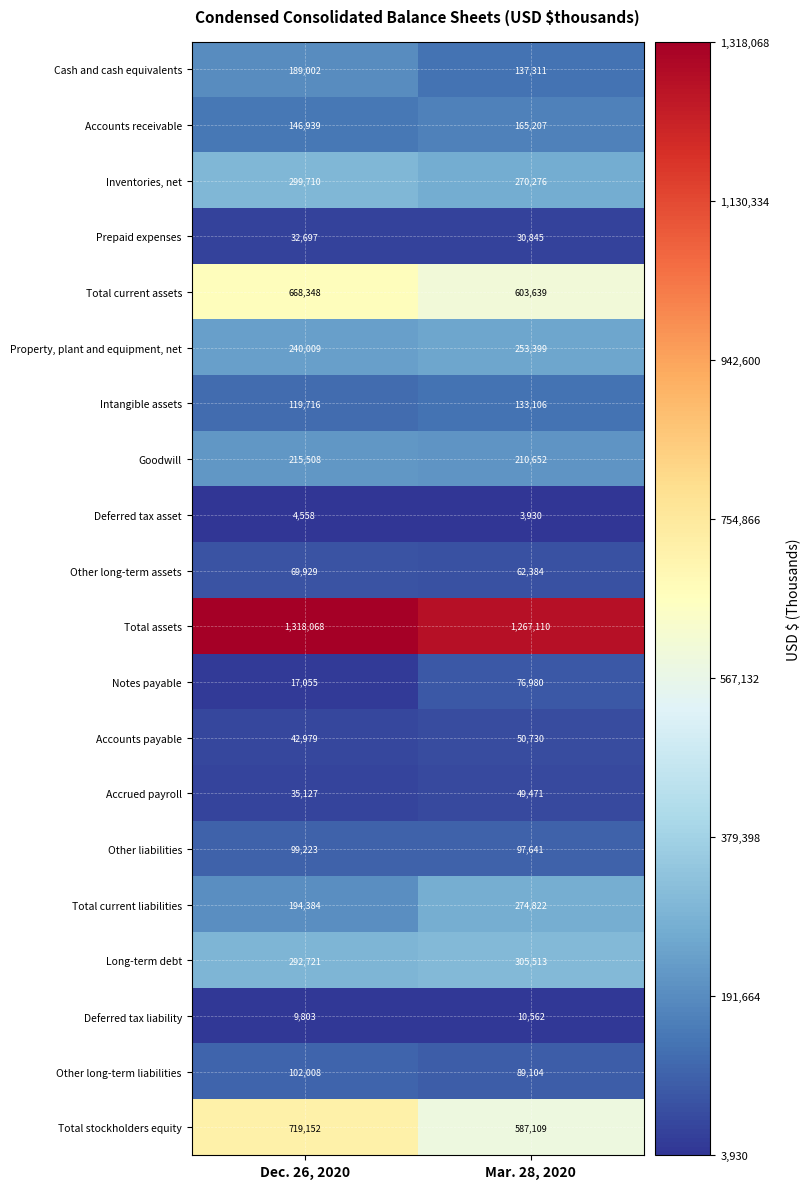

What is the sum of the Total current liabilities values at Mar. 28, 2020 and Dec. 26, 2020?

469206